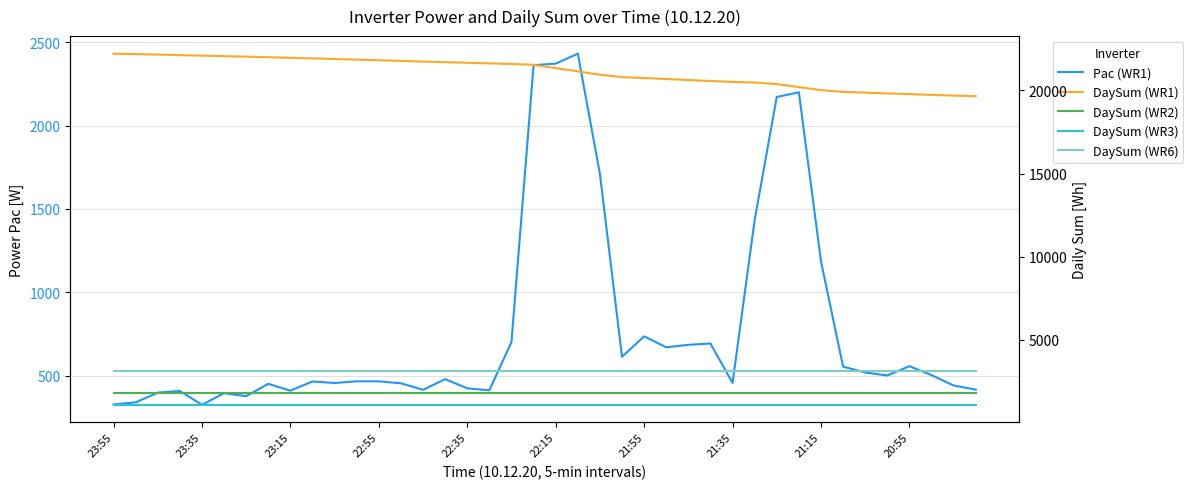

The value of DaySum (WR1) at 22:55 is 22122. True or false?

True